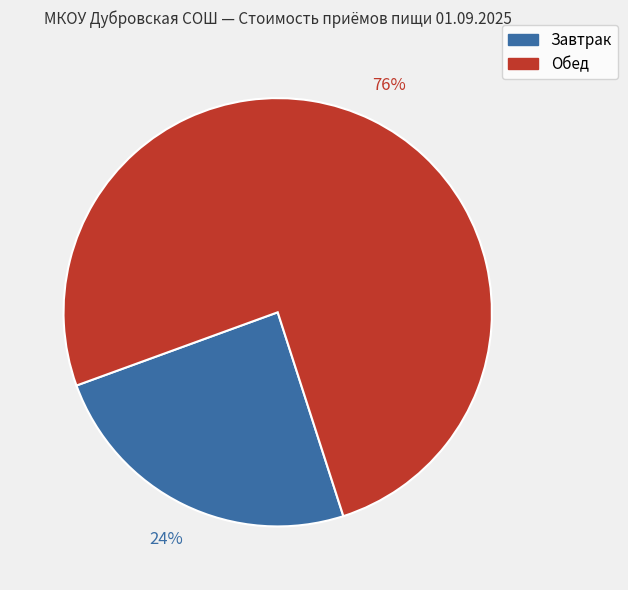

To the nearest percent, what is the average slice percentage?

50%